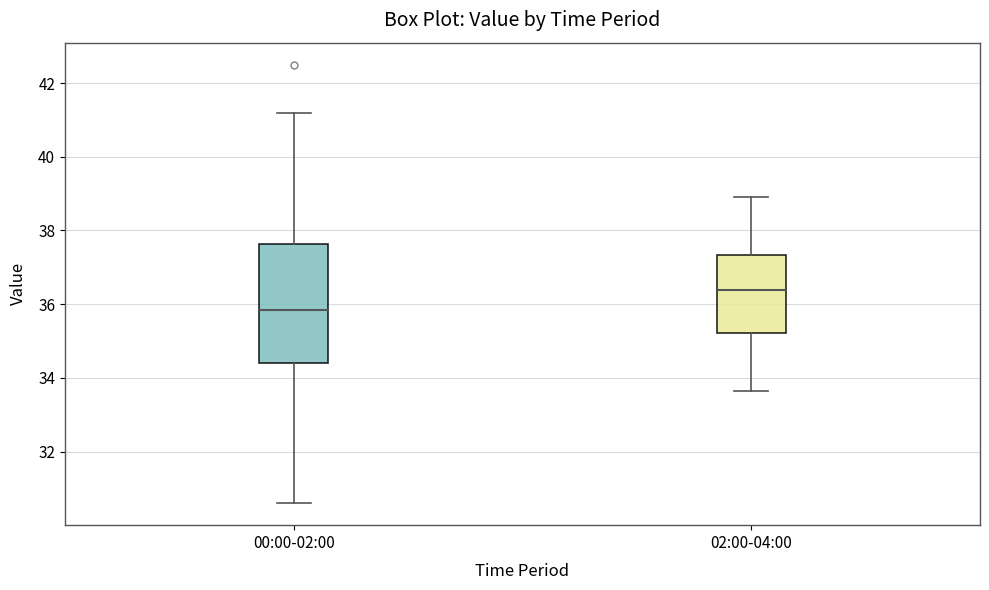

Reading left to right, transcribe this box plot: for each box, give where its median line is, the range the box spans, and where its two whiskers end, as read against the y-axis. The values are not printed on the chart, so give them approximately, as read against the axis.

00:00-02:00: median 35.8, box 34.4 to 37.6, whiskers 30.6 to 41.2
02:00-04:00: median 36.4, box 35.2 to 37.4, whiskers 33.6 to 39.0